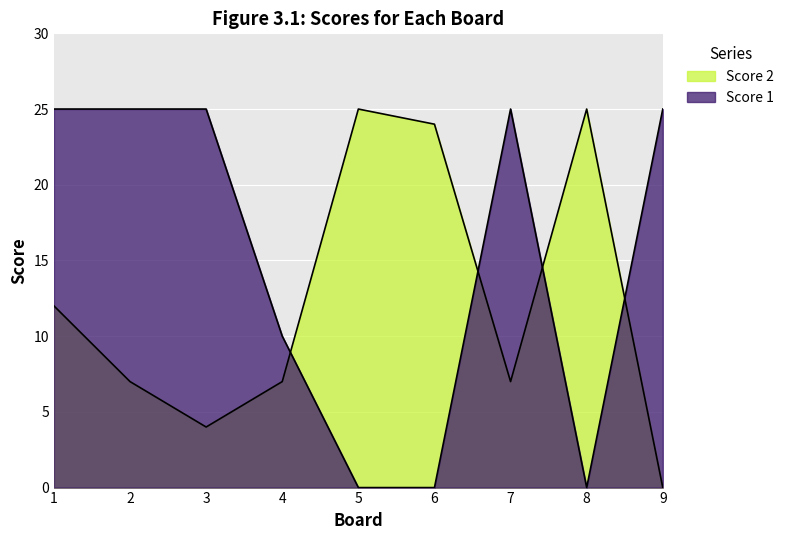

Which label corresponds to the largest value in the chart?

1